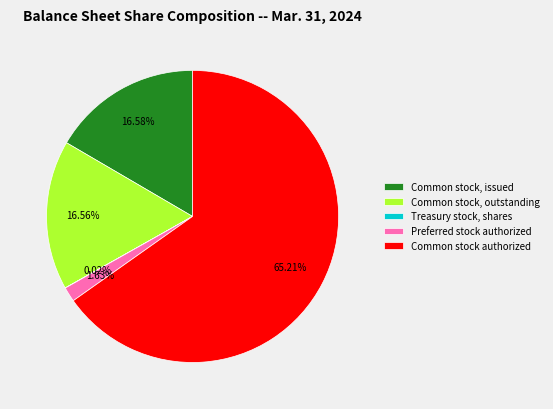

Is the sum of Preferred stock authorized and Common stock authorized greater than half?

Yes